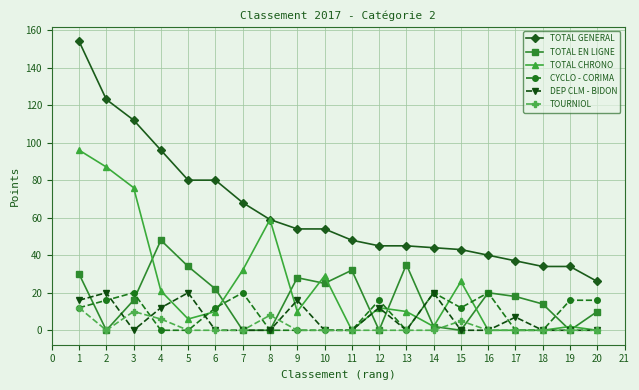

Where is TOTAL GENERAL nearest to the value 90?

4